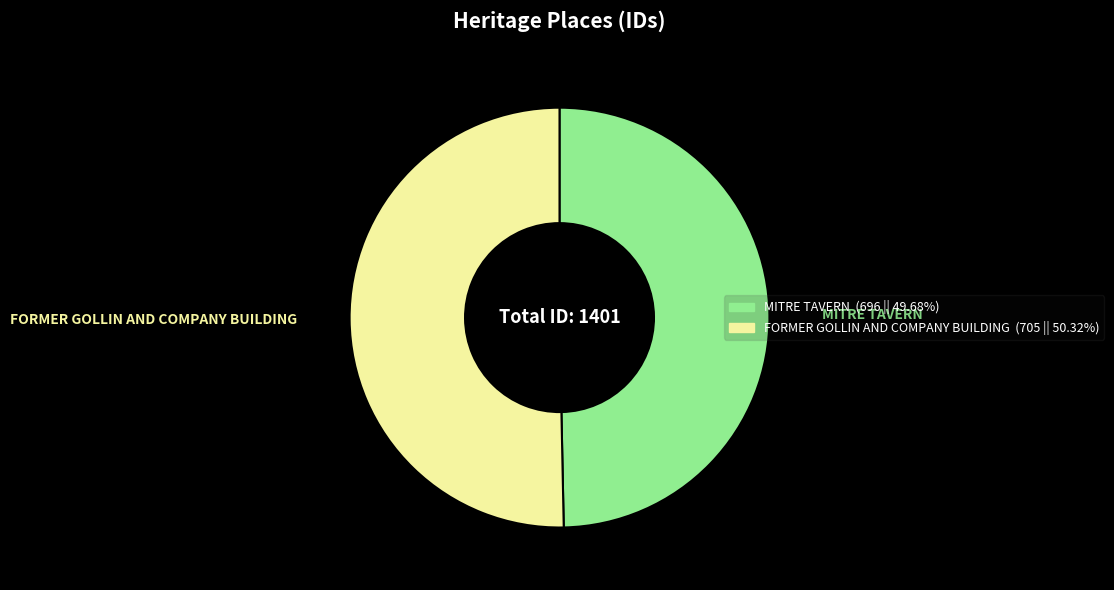

How many slices are in this pie chart?

2